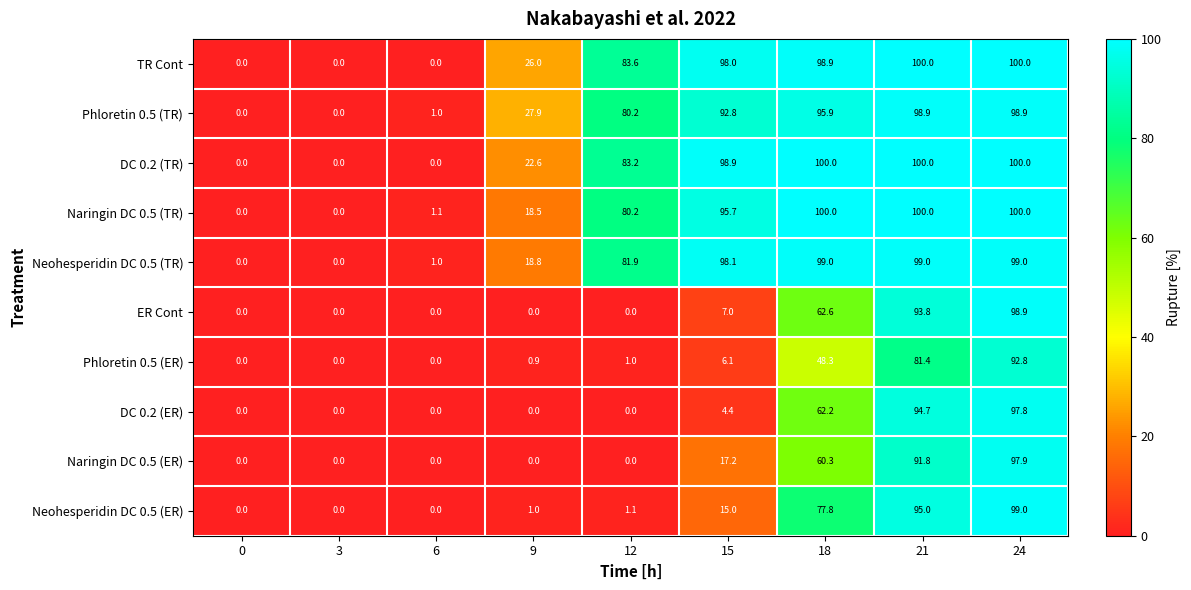

Is it true that DC 0.2 (ER) equals 0.0 at 12?

True